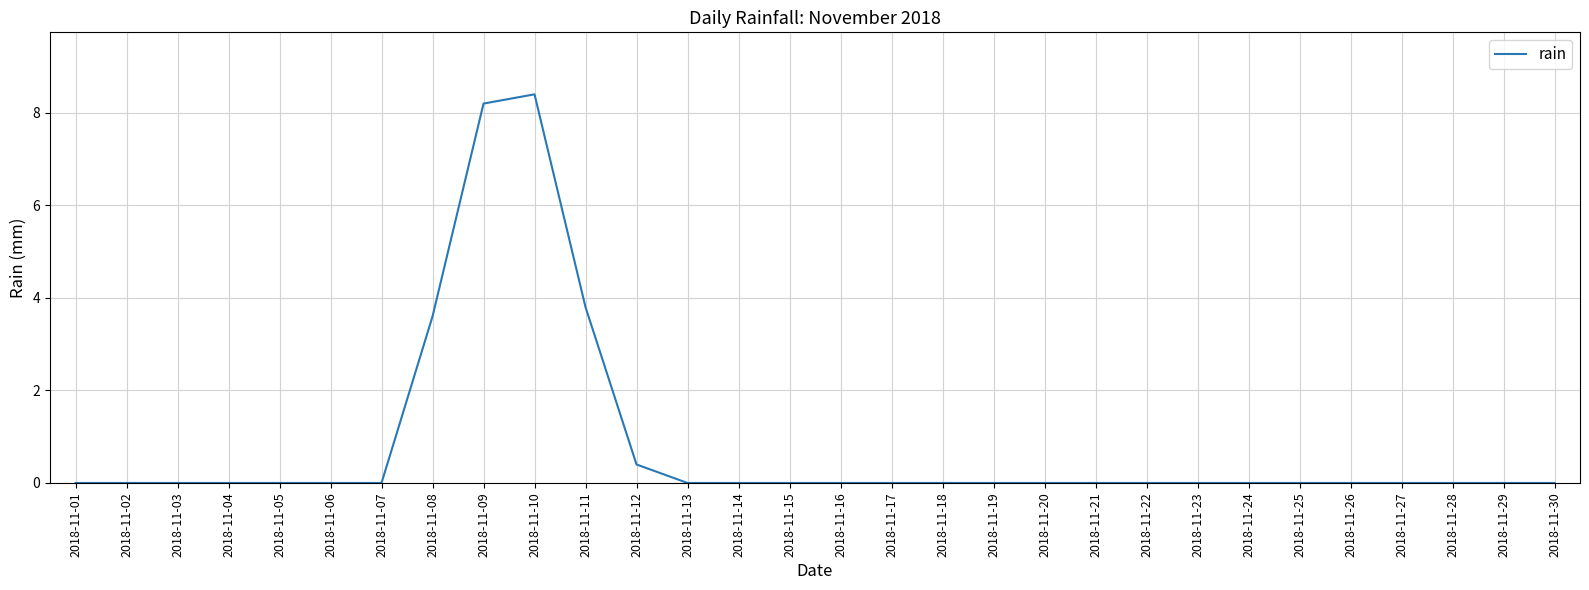

Which category has the highest value across all series?

2018-11-10